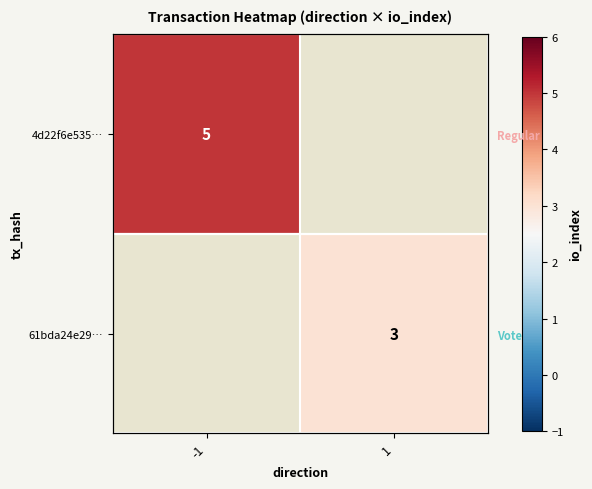

Rank the series by their maximum value, from highest to lowest.

4d22f6e535…, 61bda24e29…